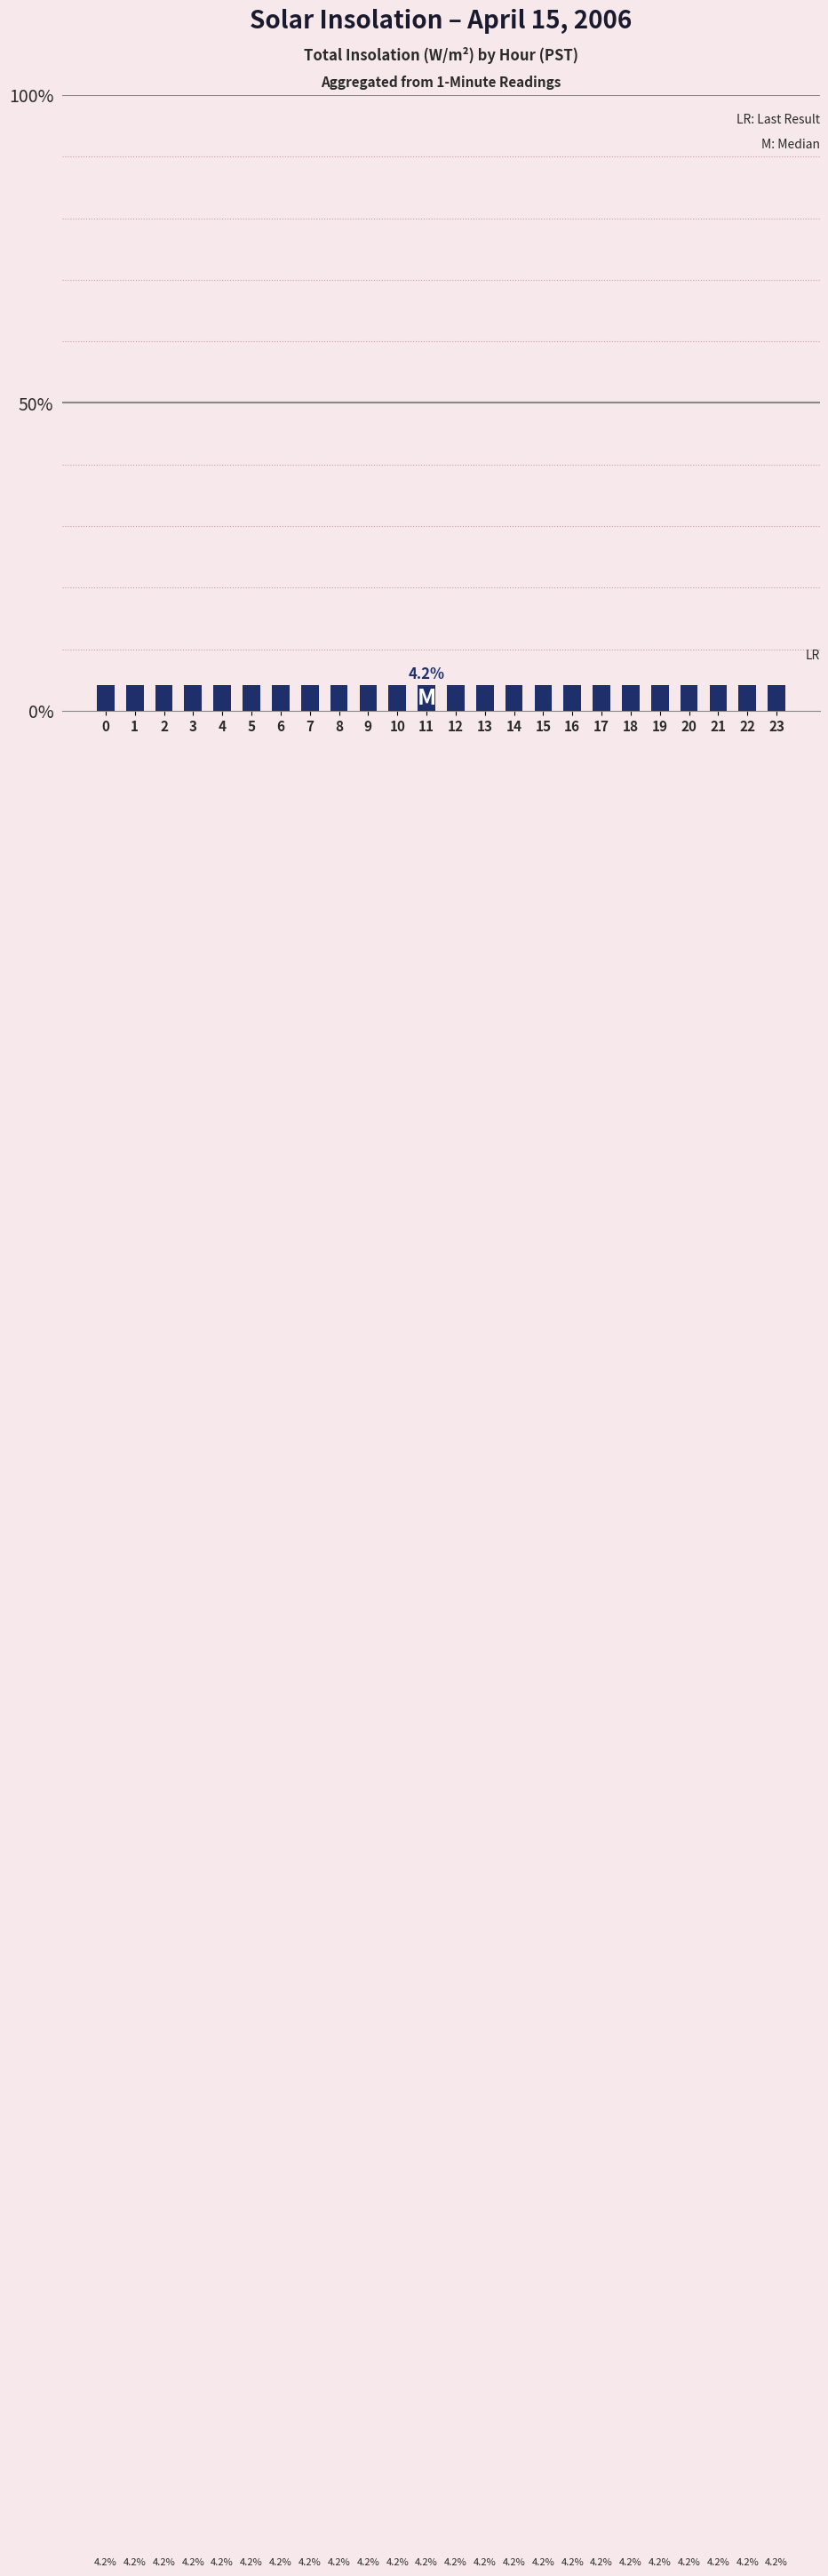

Count the number of categories in the chart.

24